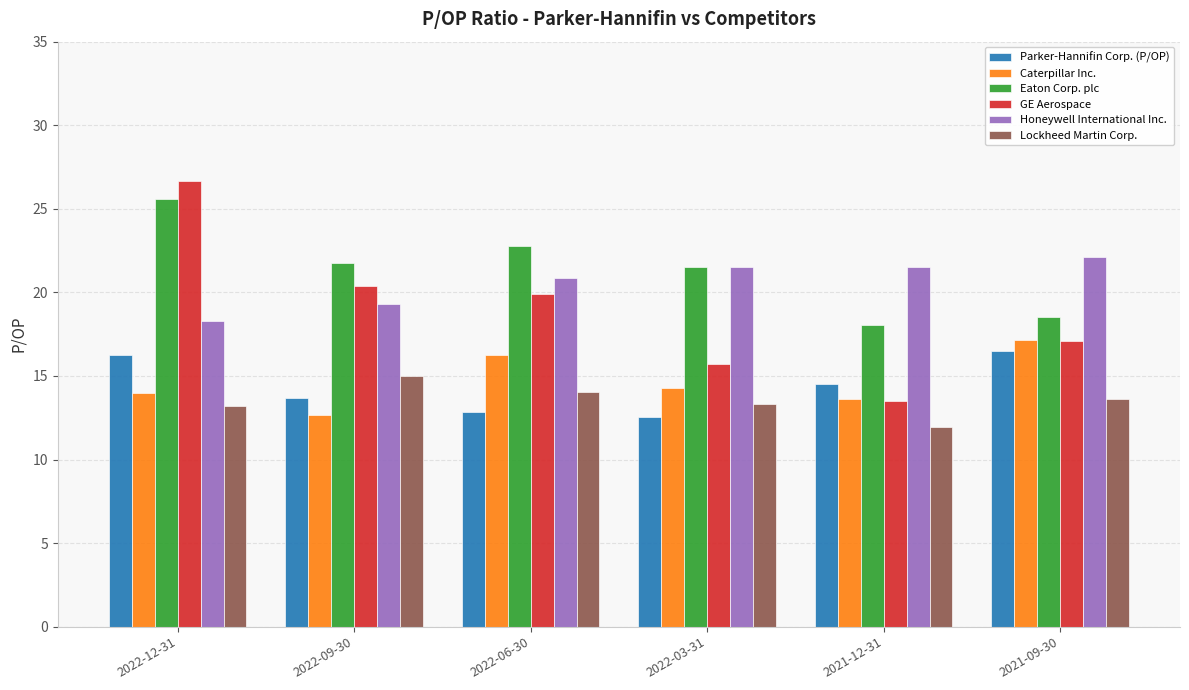

What is the maximum value shown in the chart?

26.7